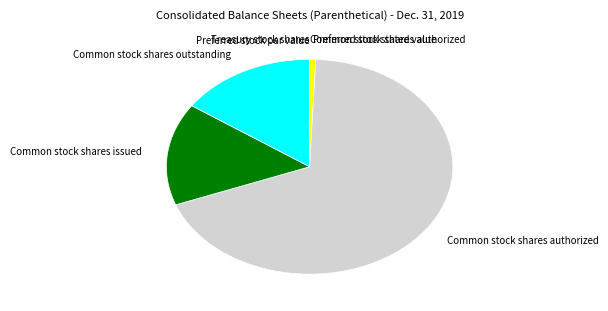

Which slice represents more than half of the pie?

Common stock shares authorized